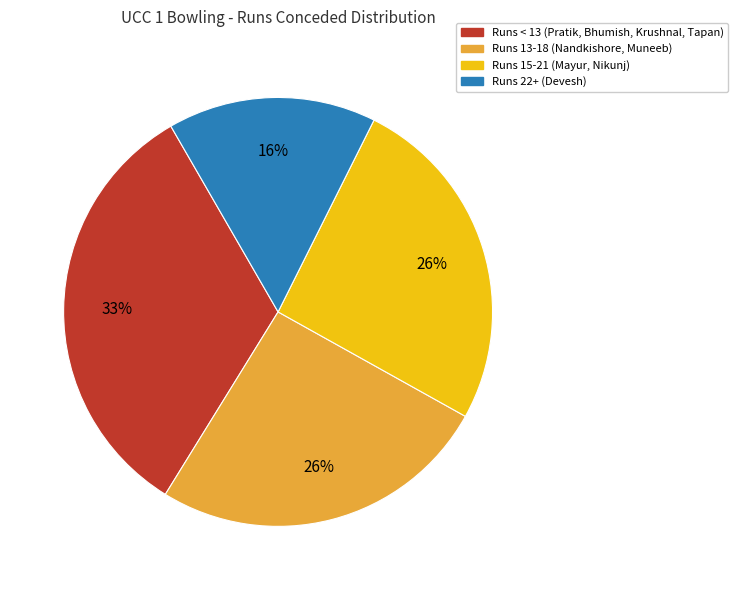

To the nearest percent, what is the average slice percentage?

25%